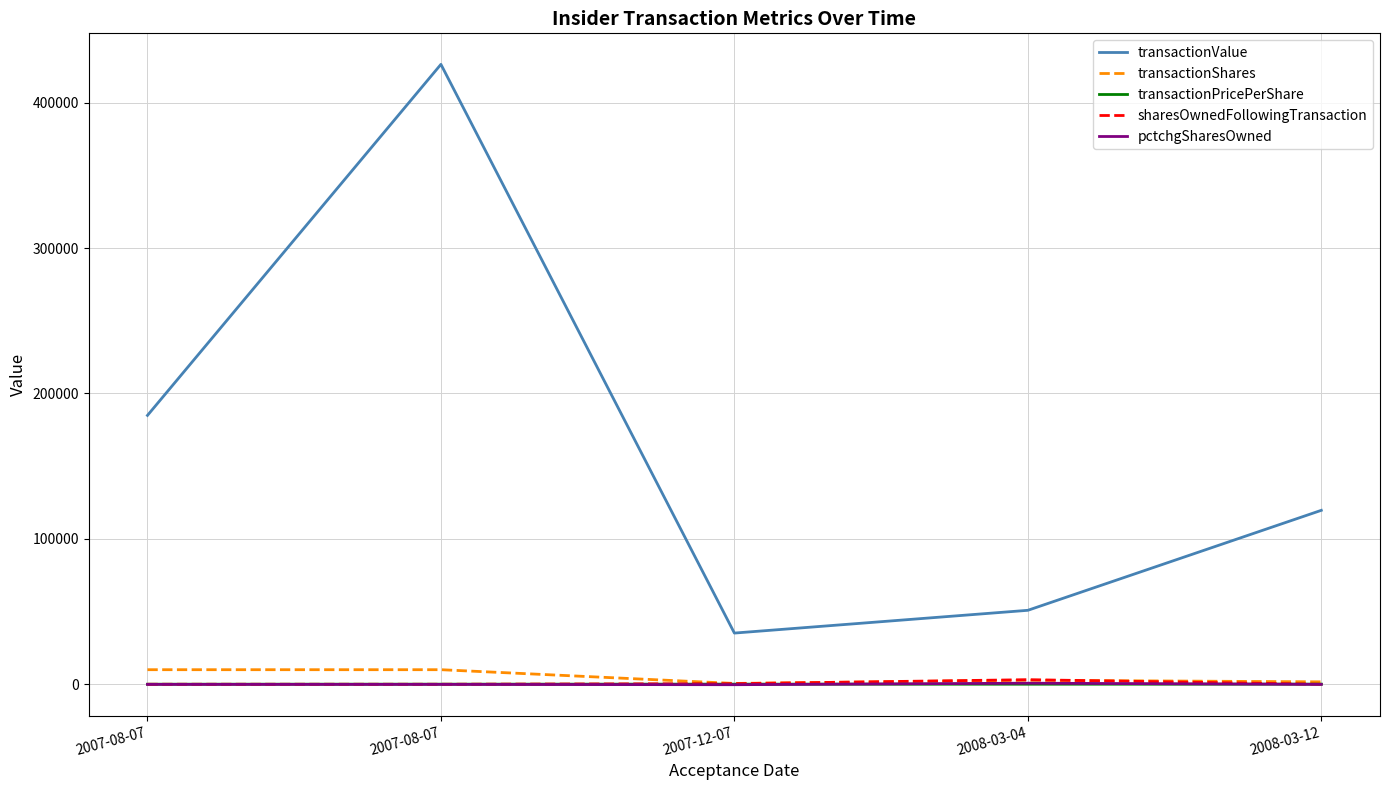

What are all the series names shown in the legend?

transactionValue, transactionShares, transactionPricePerShare, sharesOwnedFollowingTransaction, pctchgSharesOwned